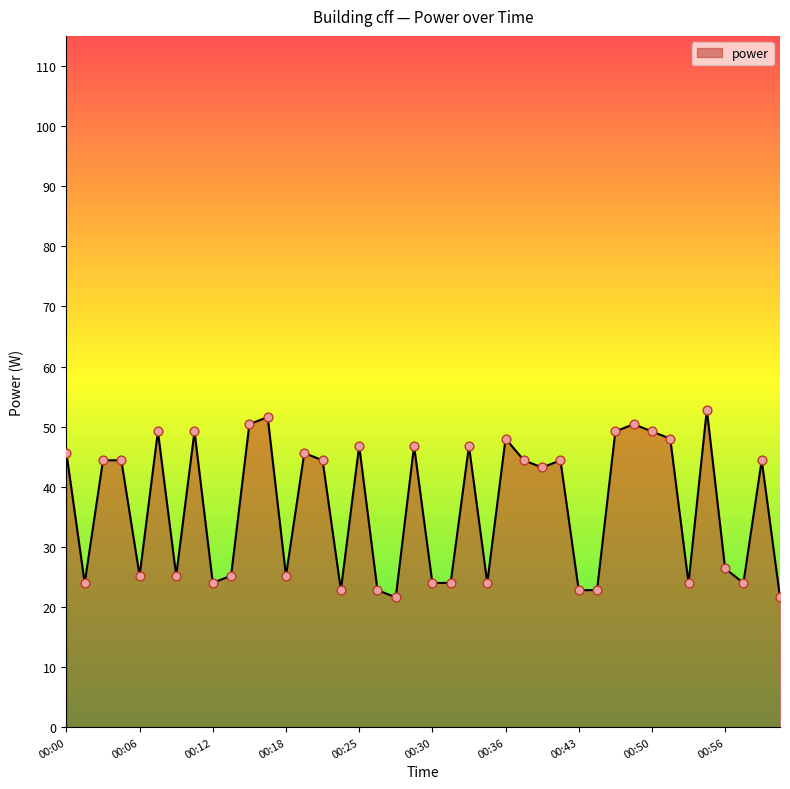

What is the maximum value shown in the chart?

52.8